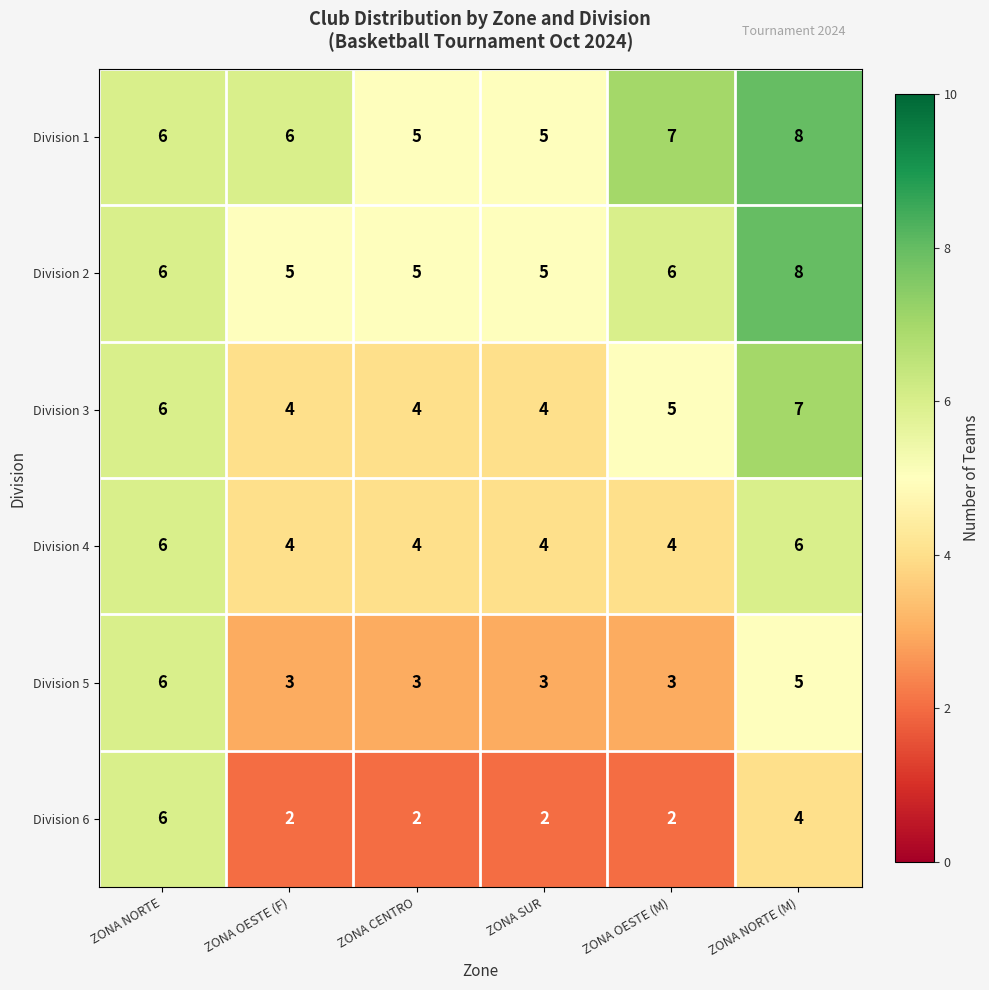

What is the greatest value displayed?

8